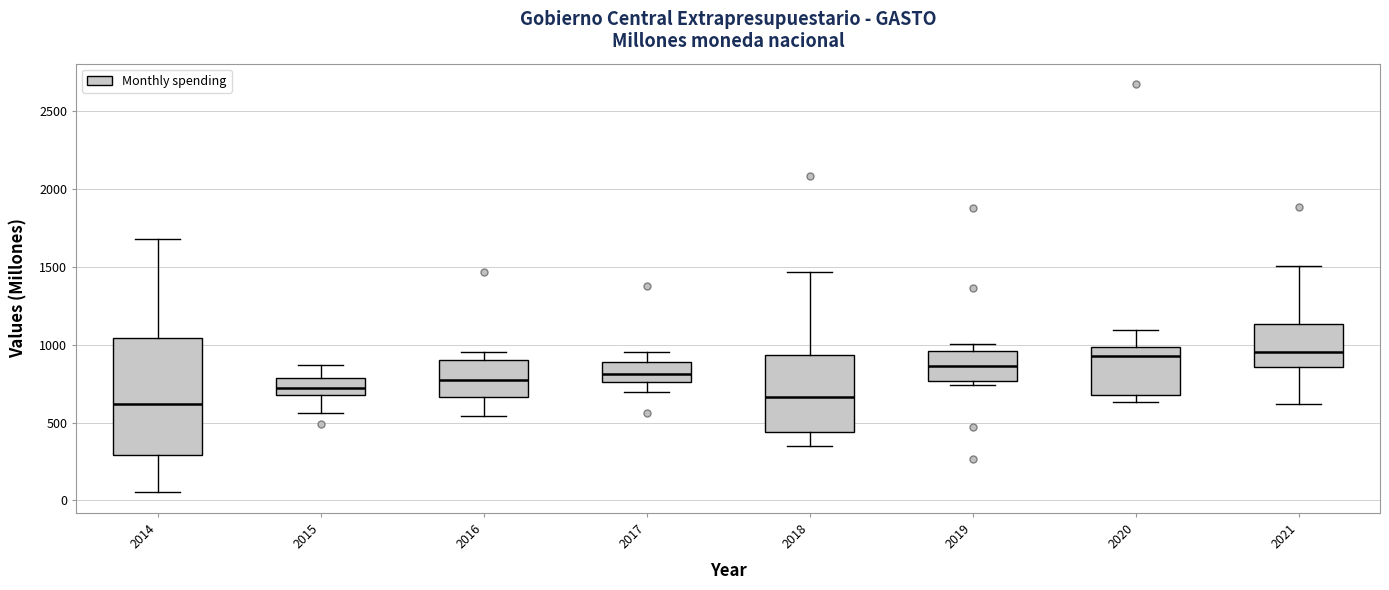

Which box is the tallest, from its lower edge to its upper edge?

2014